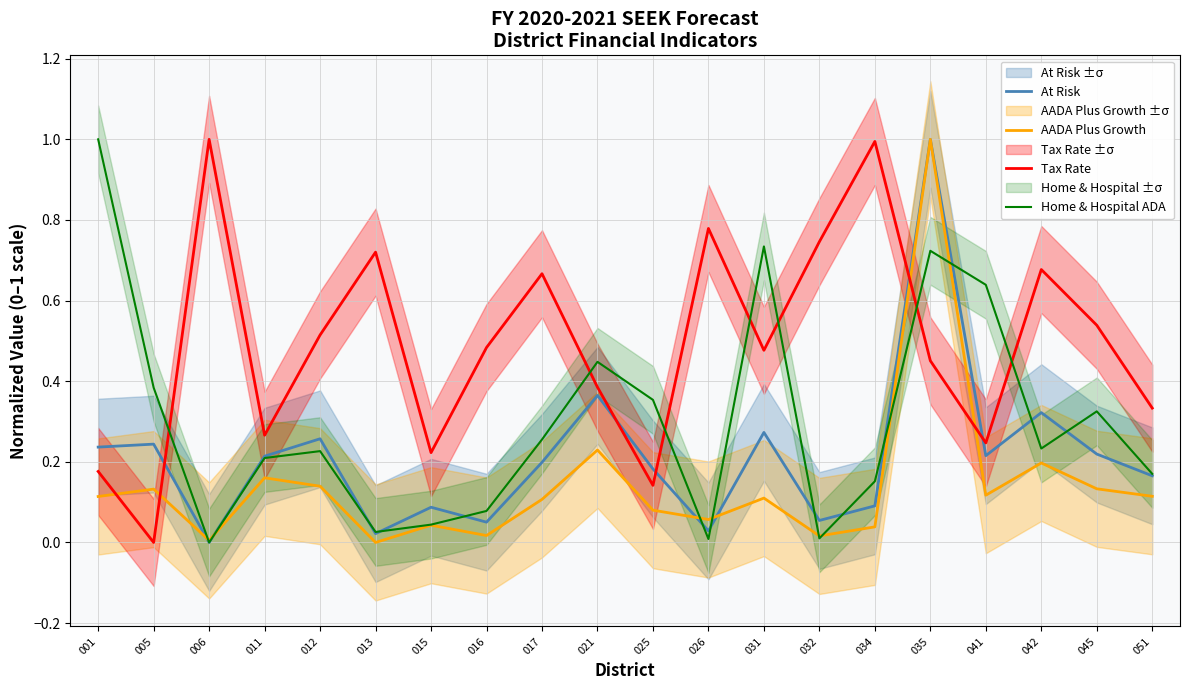

Rank the series at 041 from lowest to highest value.

AADA Plus Growth, At Risk, Tax Rate, Home & Hospital ADA